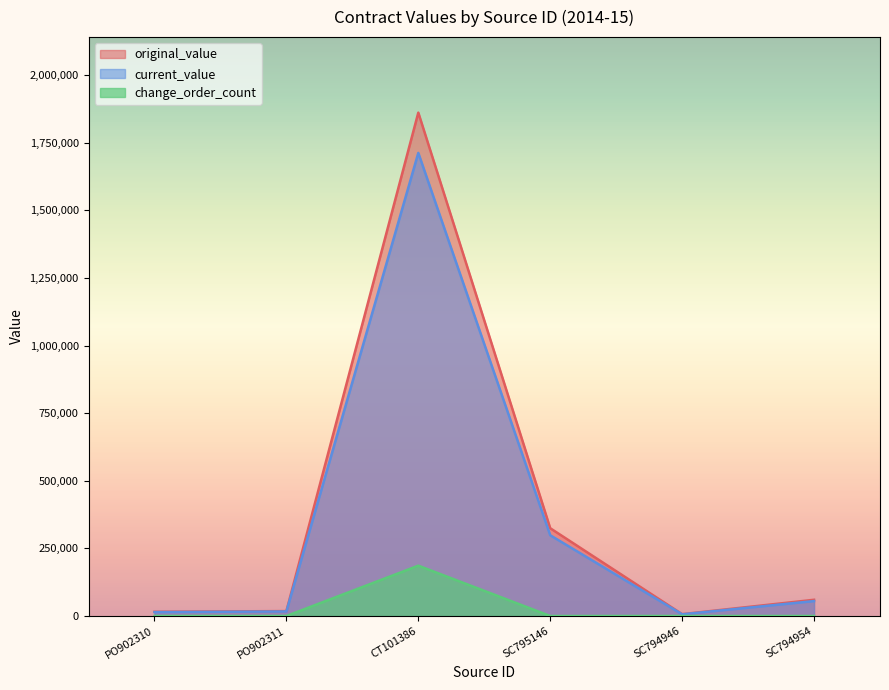

What is the label of the 4th point from the left?

SC795146